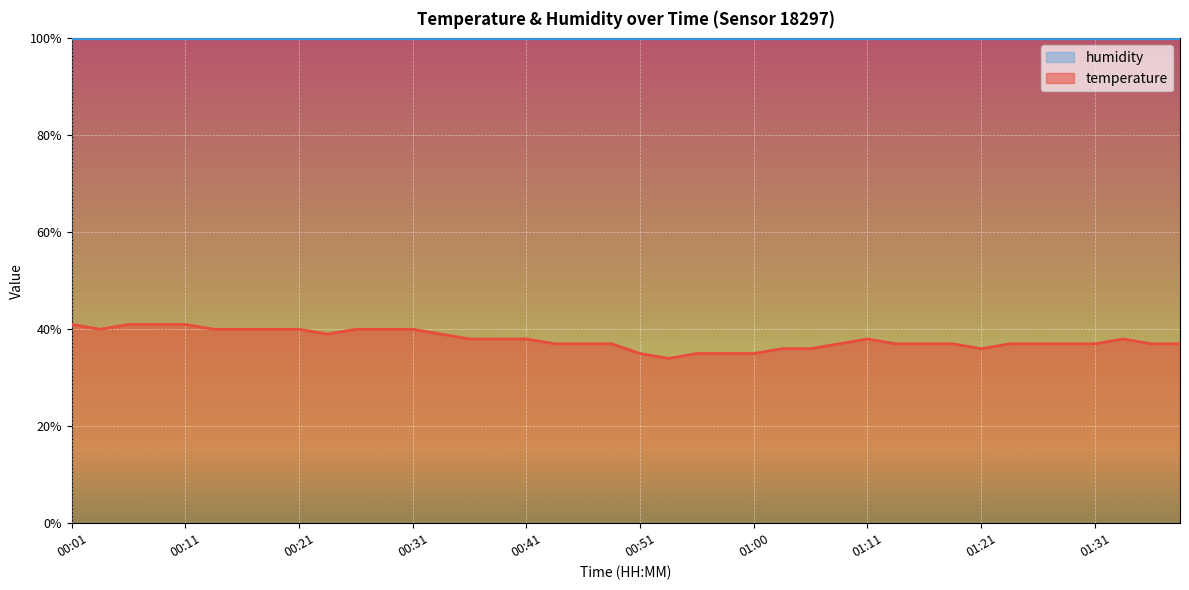

Rank the categories by value from highest to lowest.

00:01, 00:06, 00:09, 00:11, 00:04, 00:14, 00:16, 00:19, 00:21, 00:26, 00:28, 00:31, 00:23, 00:33, 00:36, 00:38, 00:41, 01:11, 01:34, 00:43, 00:46, 00:48, 01:08, 01:13, 01:16, 01:19, 01:24, 01:26, 01:29, 01:31, 01:36, 01:39, 01:03, 01:06, 01:21, 00:51, 00:56, 00:58, 01:00, 00:53